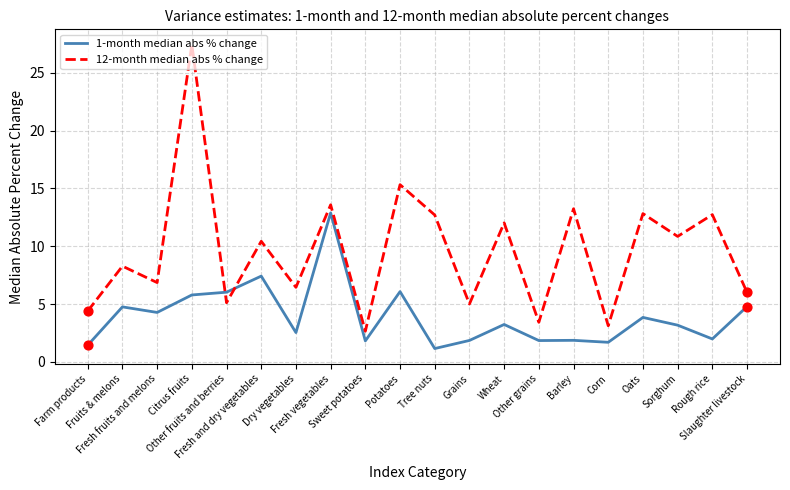

Which series has the largest total across all categories?

12-month median abs % change